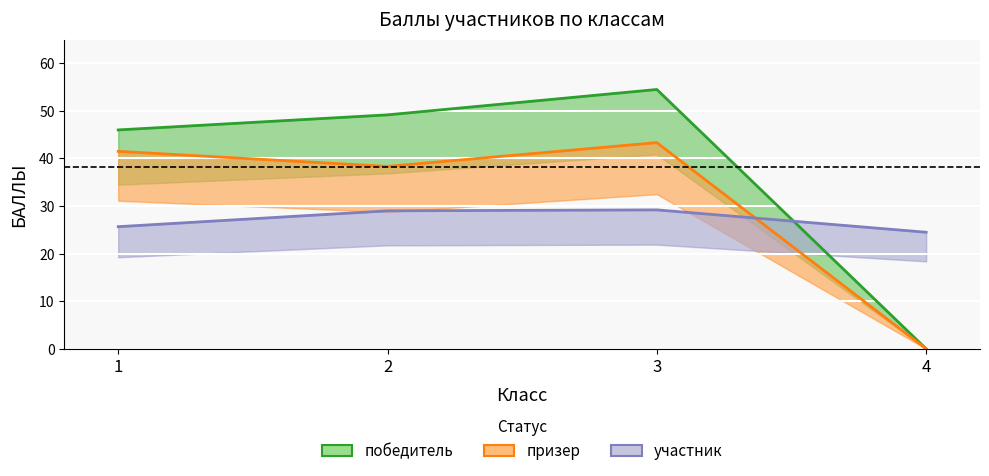

List the labels in order of победитель value, largest first.

3, 2, 1, 4